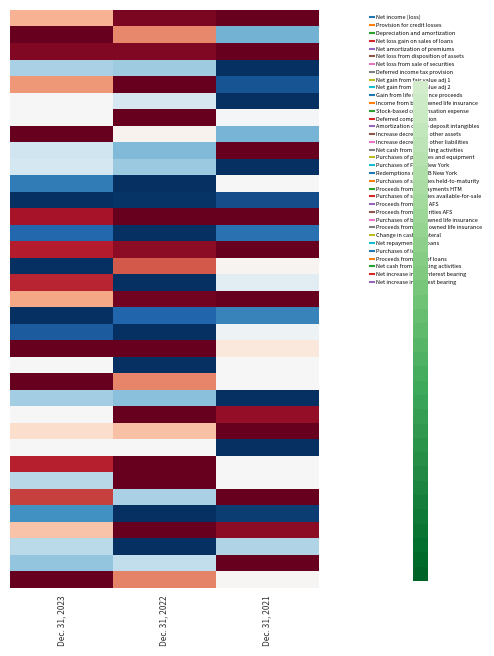

Count the number of data series in this chart.

35